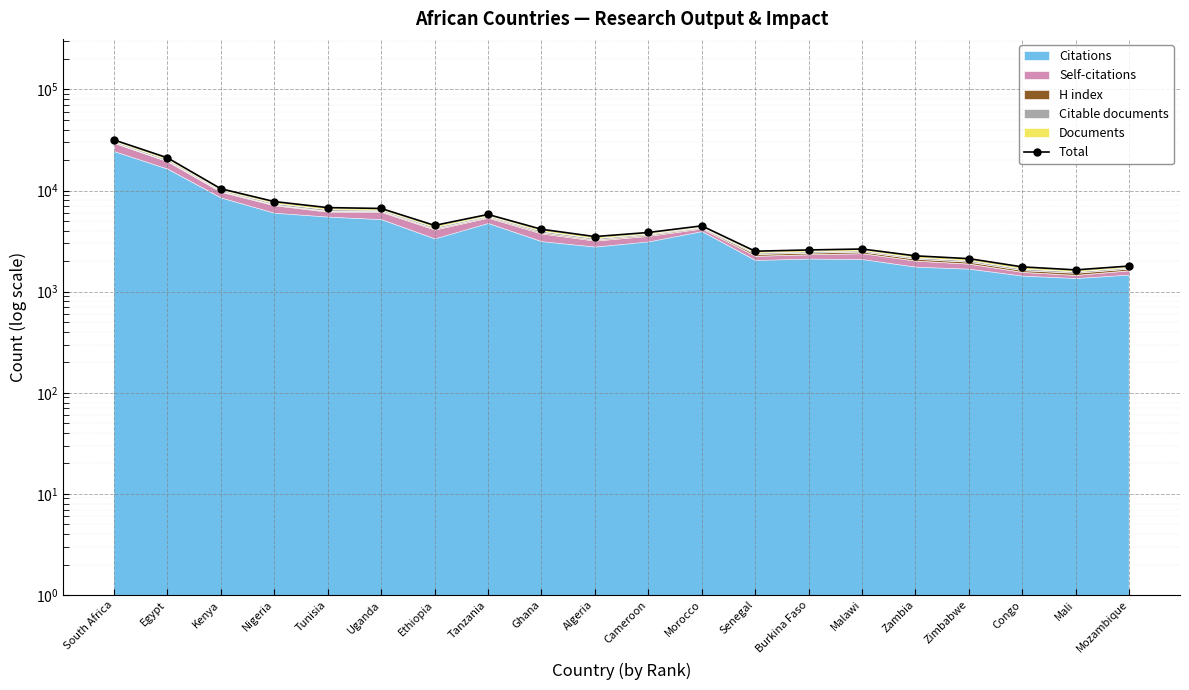

At which category does the data reach its first local peak?

Tanzania